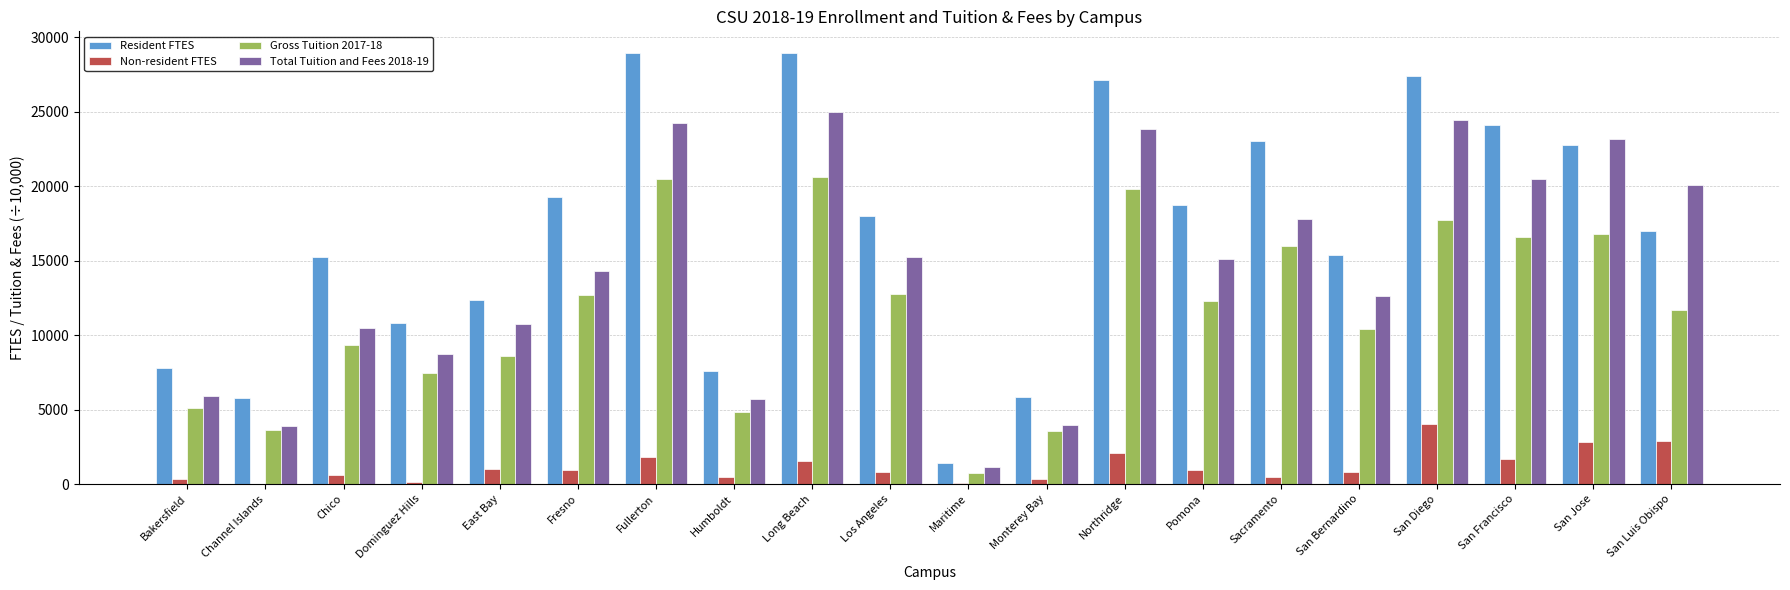

What is the maximum value shown in the chart?

28963.0